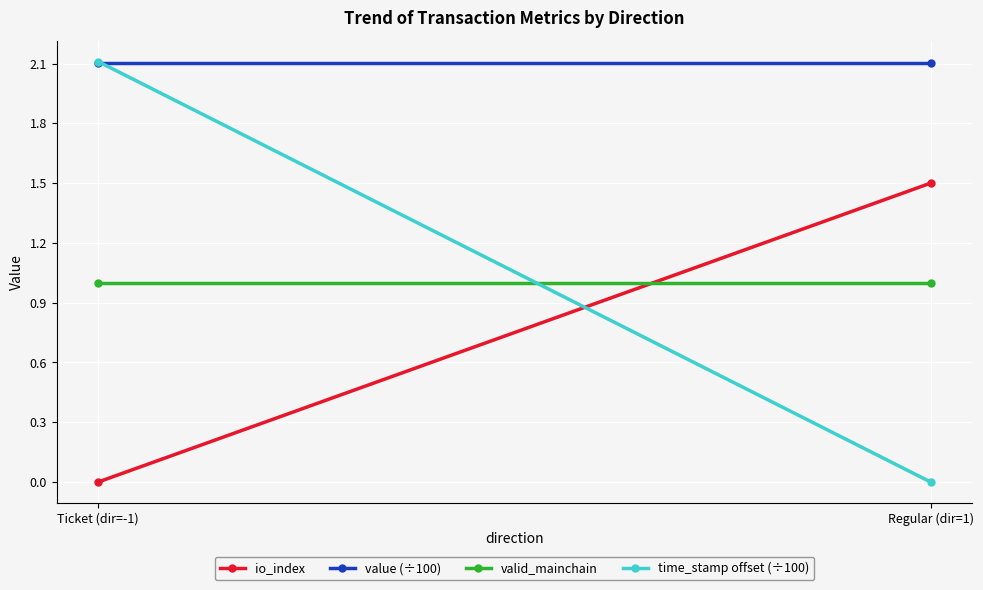

At how many categories does at least one series exceed 0?

2